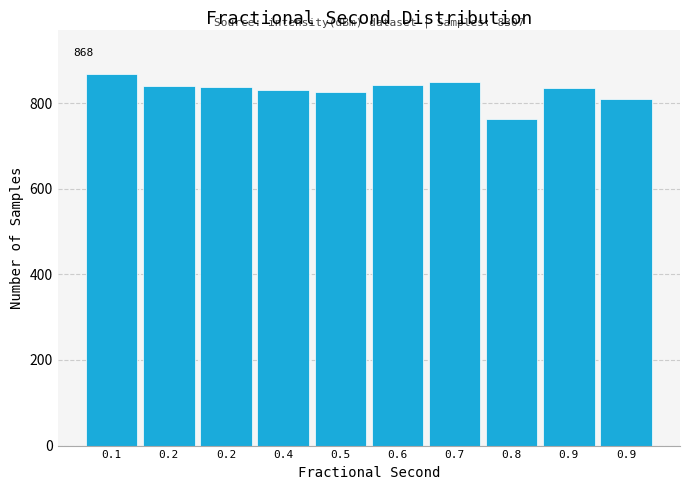

Does the chart contain any negative values?

No